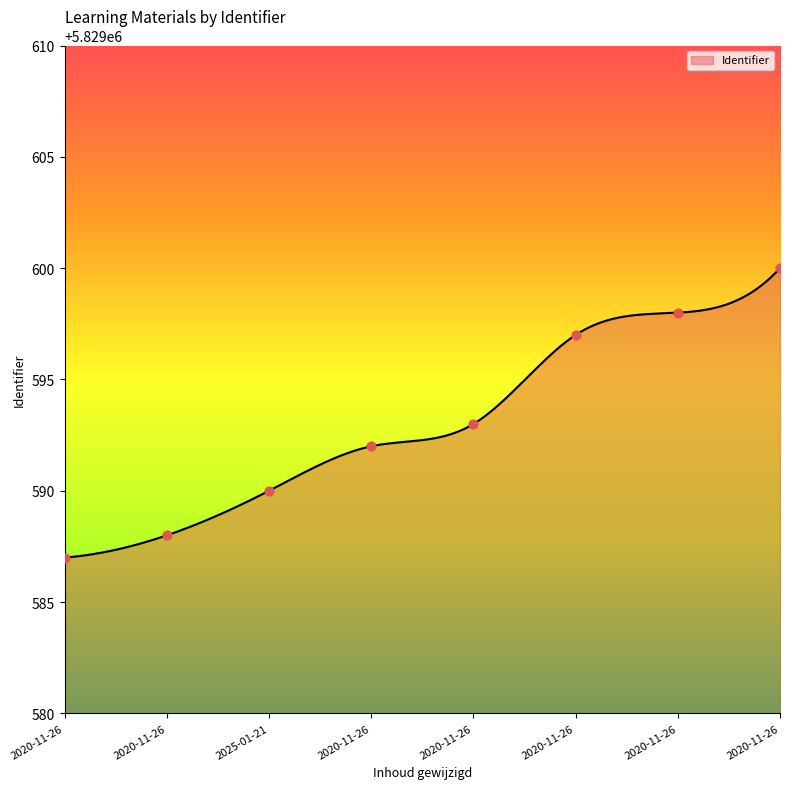

What is the change in value from 2020-11-26 to 2020-11-26?

+12